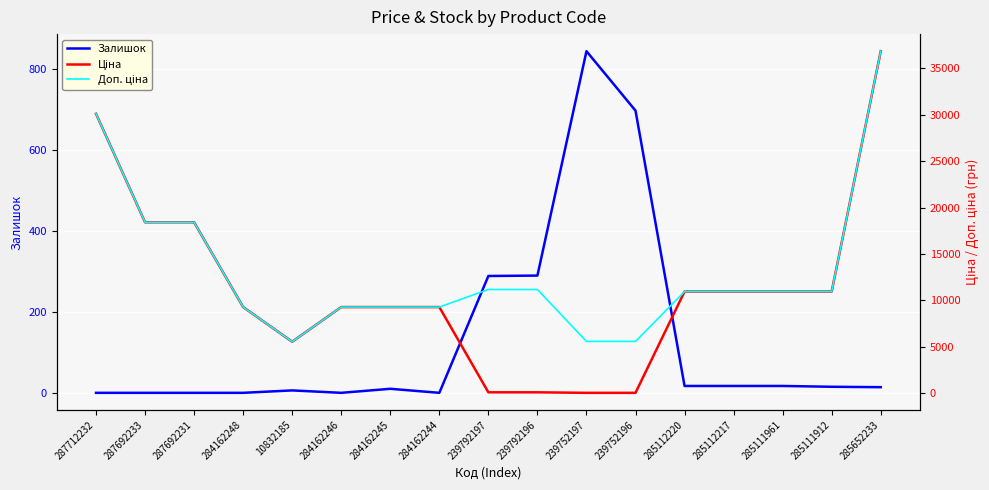

What is the label of the 17th point from the right?

287712232